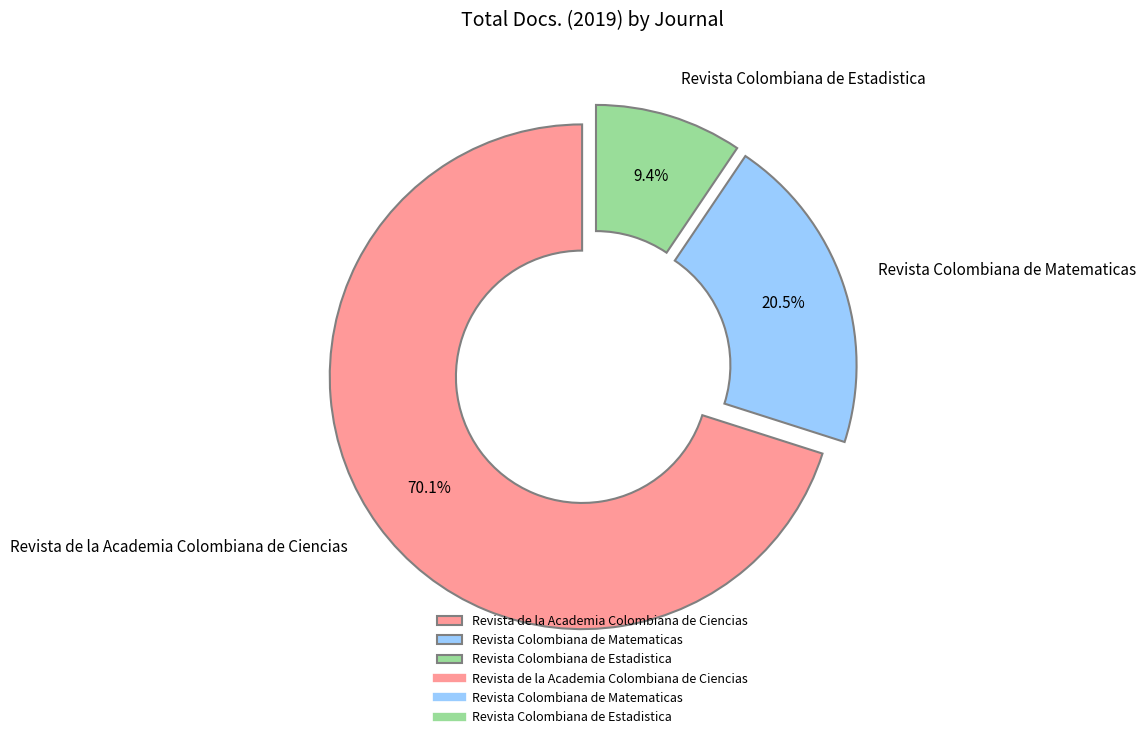

How many slices are in this pie chart?

3